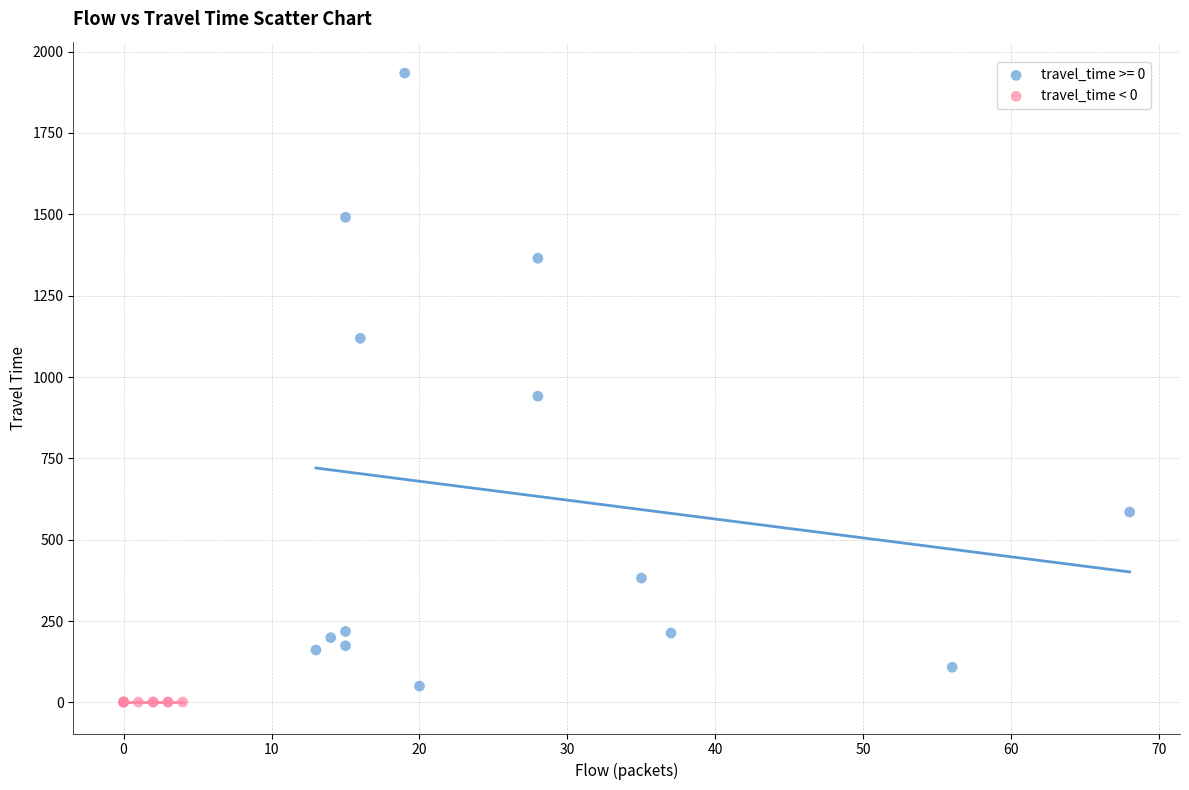

Which series reaches the maximum Y coordinate?

travel_time >= 0